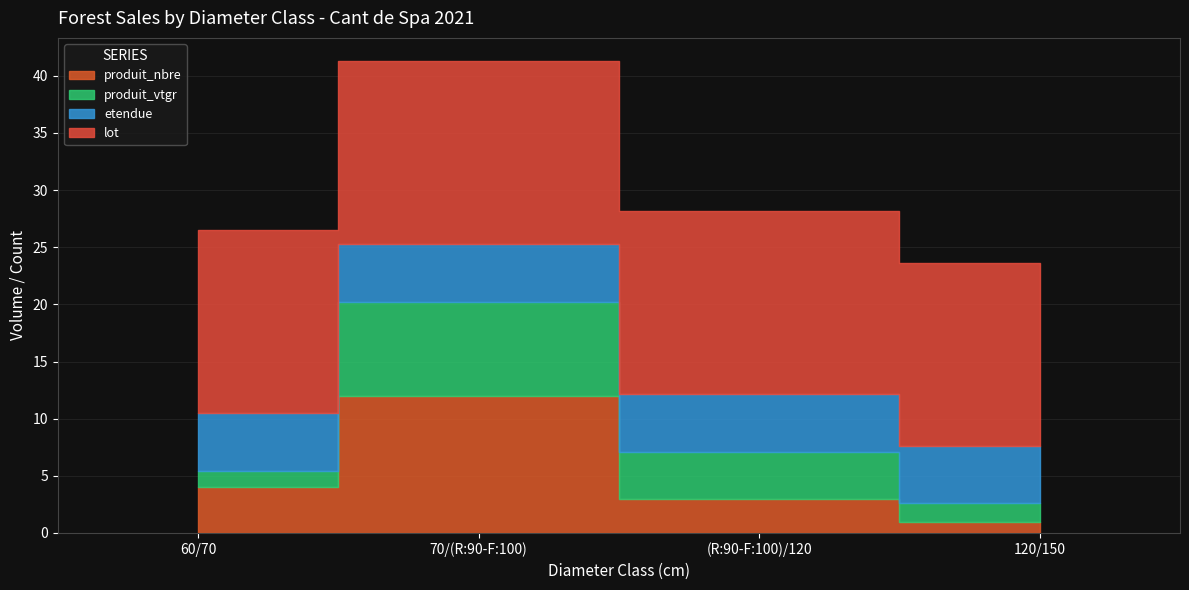

What is the label of the 1st bar from the right?

120/150